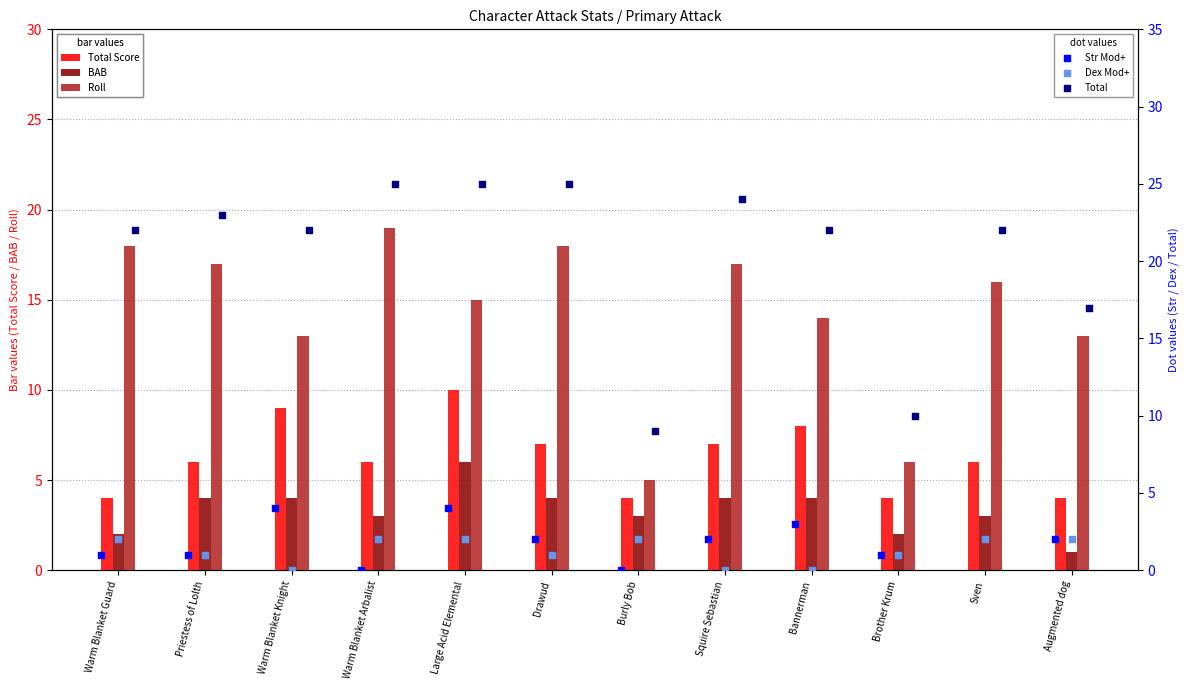

Which series has the largest Y range (max minus min)?

Total